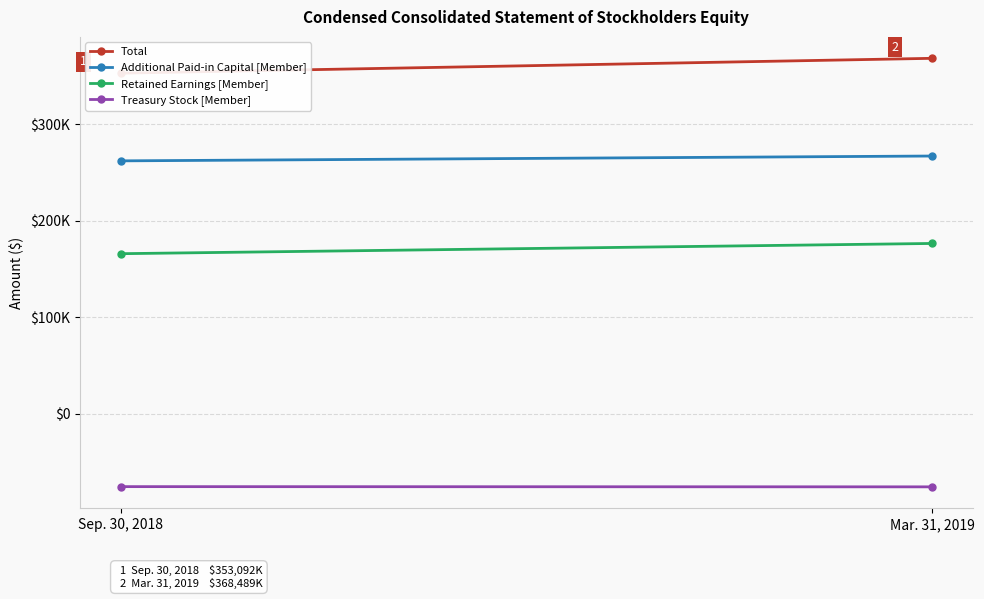

At how many categories does at least one series exceed 129537?

2